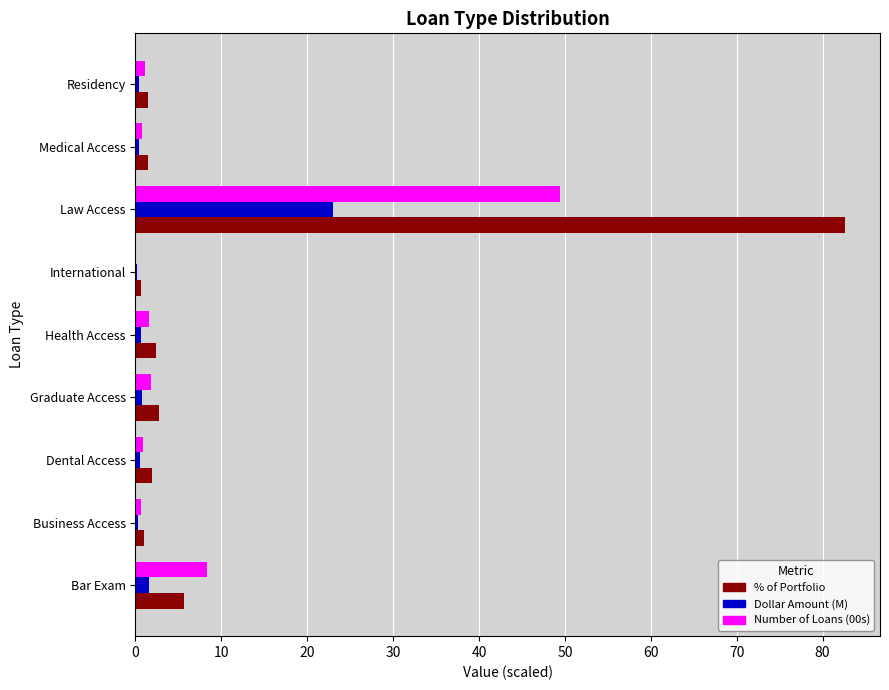

At which category is the sum across all series the highest?

Law Access